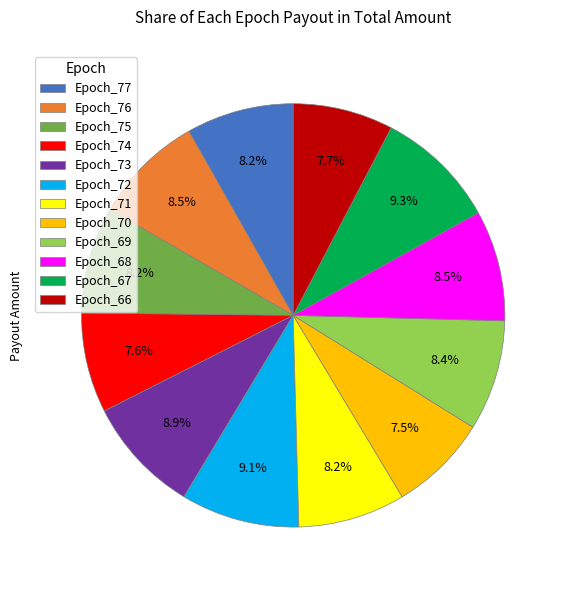

Is there a majority slice in this chart?

No